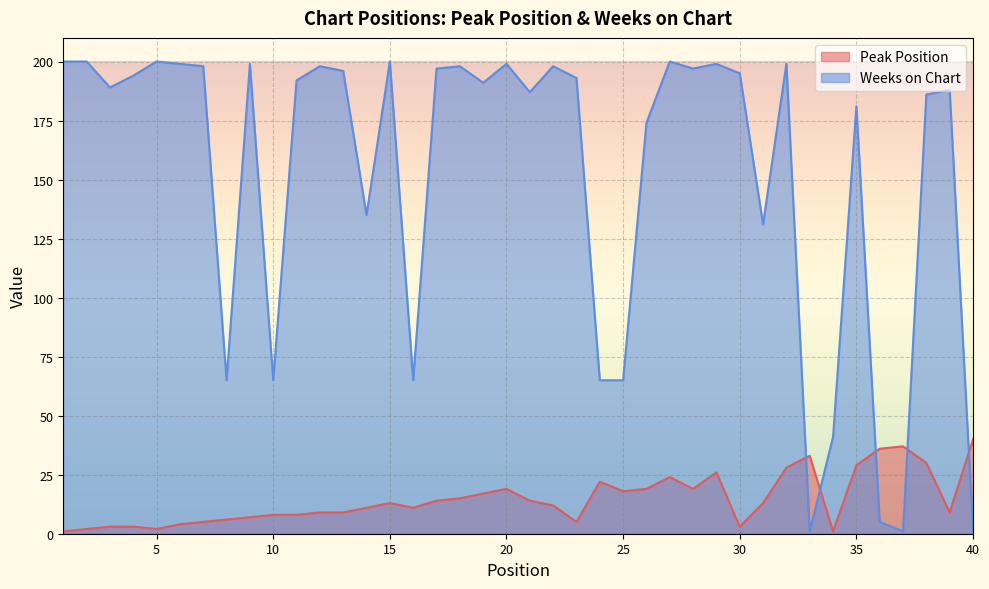

List the labels in order of Peak Position value, smallest first.

1, 34, 2, 5, 3, 4, 30, 6, 7, 23, 8, 9, 10, 11, 12, 13, 39, 14, 16, 22, 15, 31, 17, 21, 18, 19, 25, 20, 26, 28, 24, 27, 29, 32, 35, 38, 33, 36, 37, 40